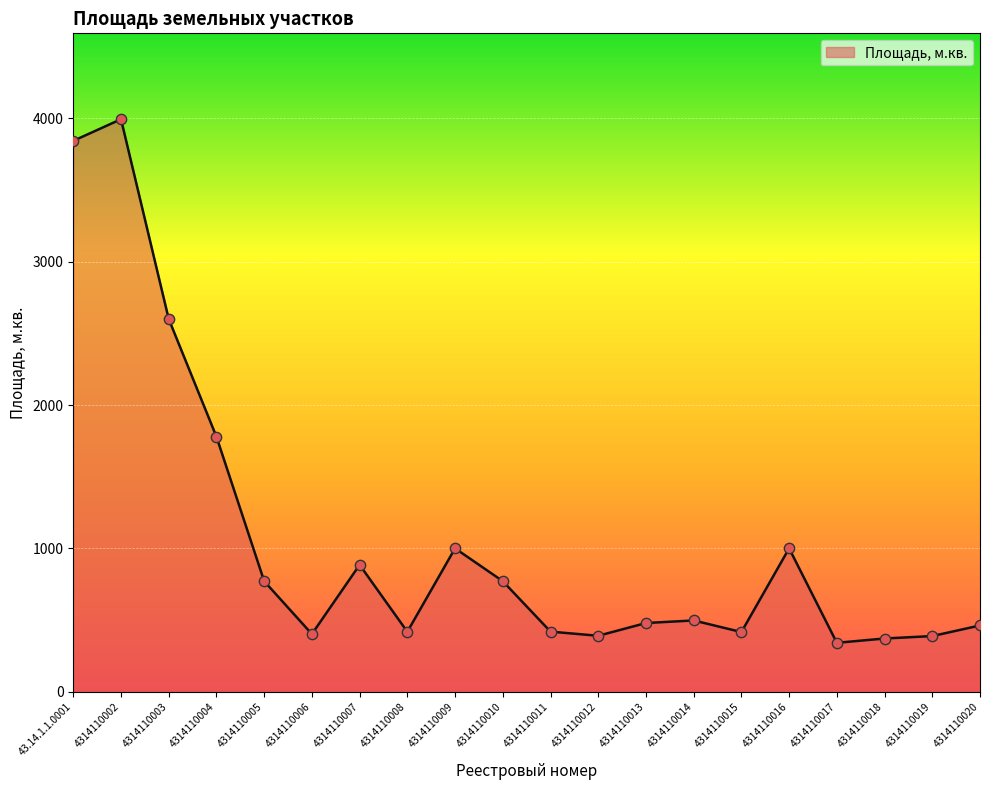

Which has a higher value, 4314110014 or 4314110006?

4314110014